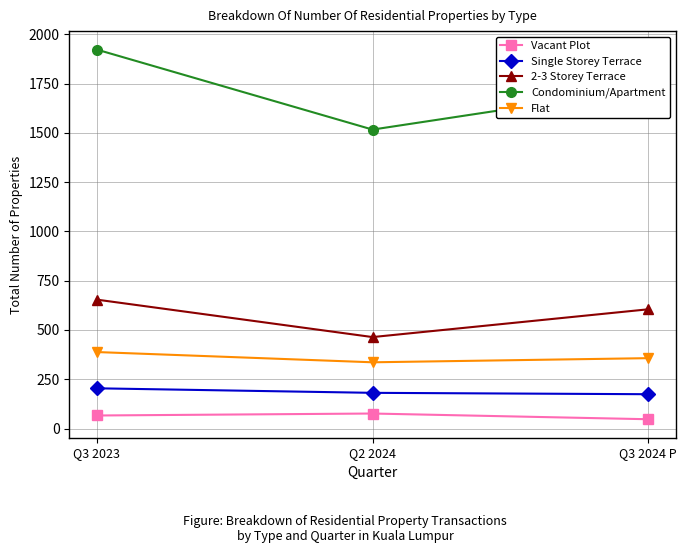

What position from the right is Q3 2024 P?

1